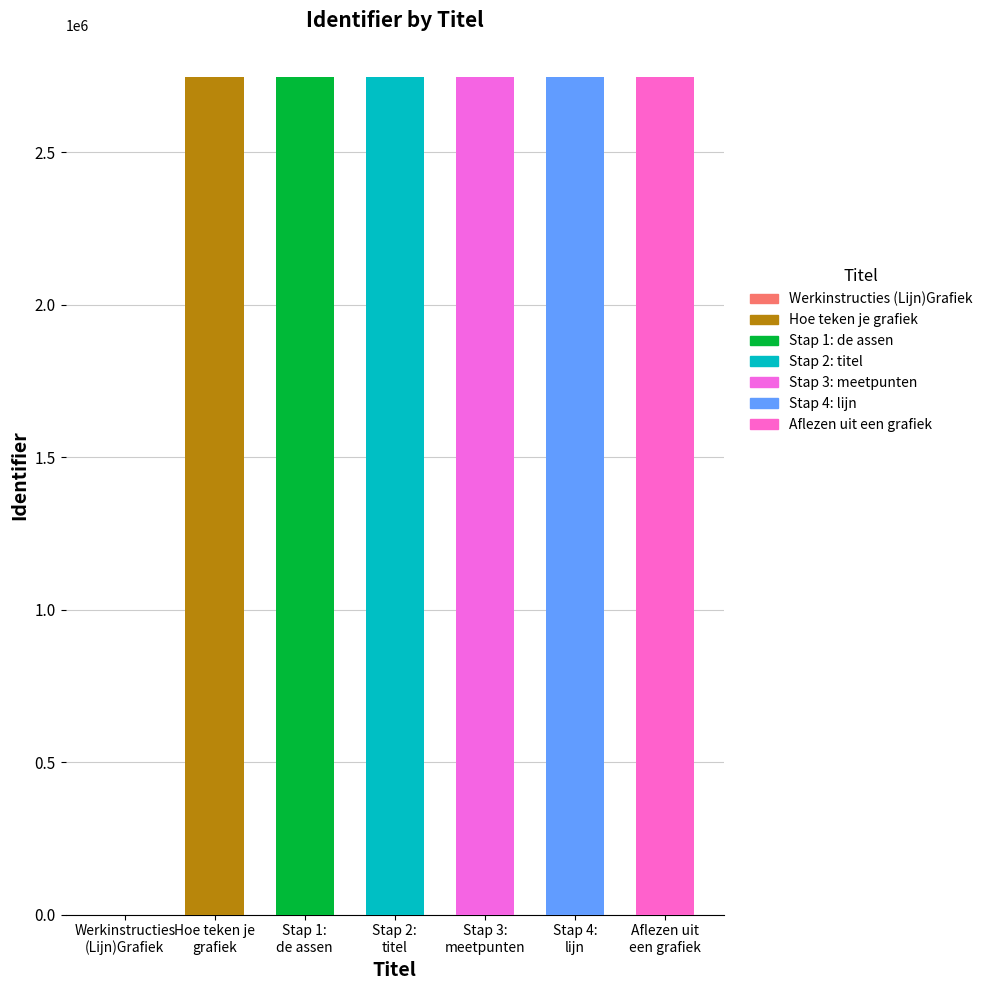

Reading right to left, list all the values displayed in this chart.

2745779	2745777	2745775	2745772	2745765	2745770	0